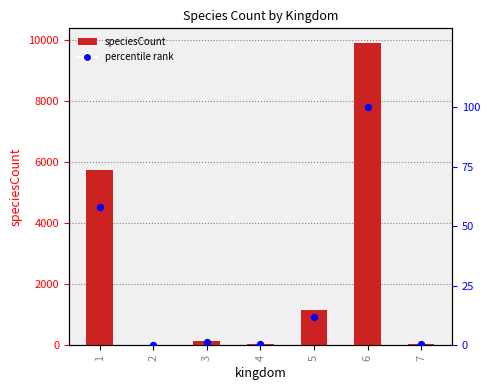

Which series has the widest spread of Y values?

speciesCount